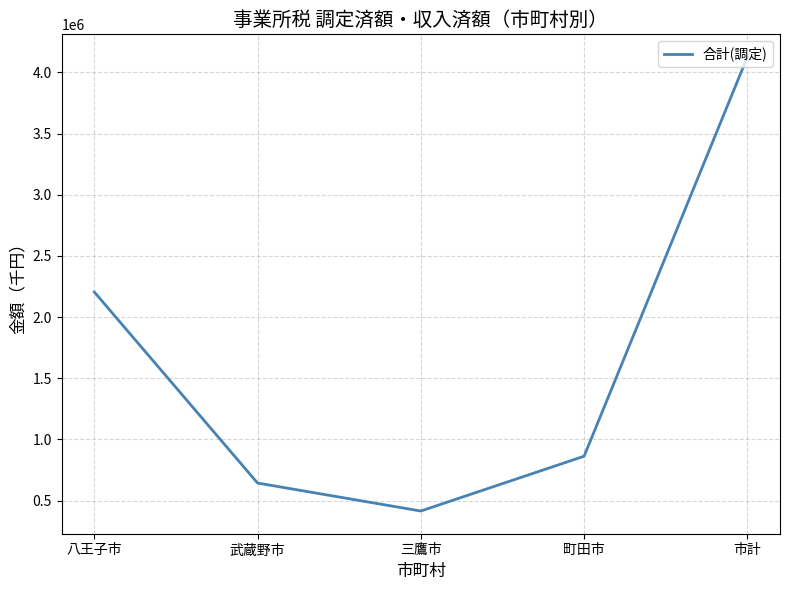

At which category does the data reach its first local valley?

三鷹市